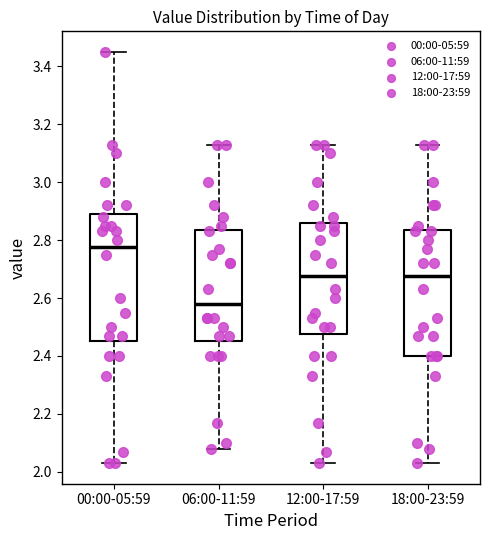

Reading left to right, read every box against the y-axis: the position of its median line, the range the box covers, and the ends of its whiskers. The values are not printed on the chart, so give them approximately, as read against the axis.

00:00-05:59: median 2.78, box 2.46 to 2.90, whiskers 2.04 to 3.46
06:00-11:59: median 2.58, box 2.46 to 2.84, whiskers 2.08 to 3.14
12:00-17:59: median 2.68, box 2.48 to 2.86, whiskers 2.04 to 3.14
18:00-23:59: median 2.68, box 2.40 to 2.84, whiskers 2.04 to 3.14